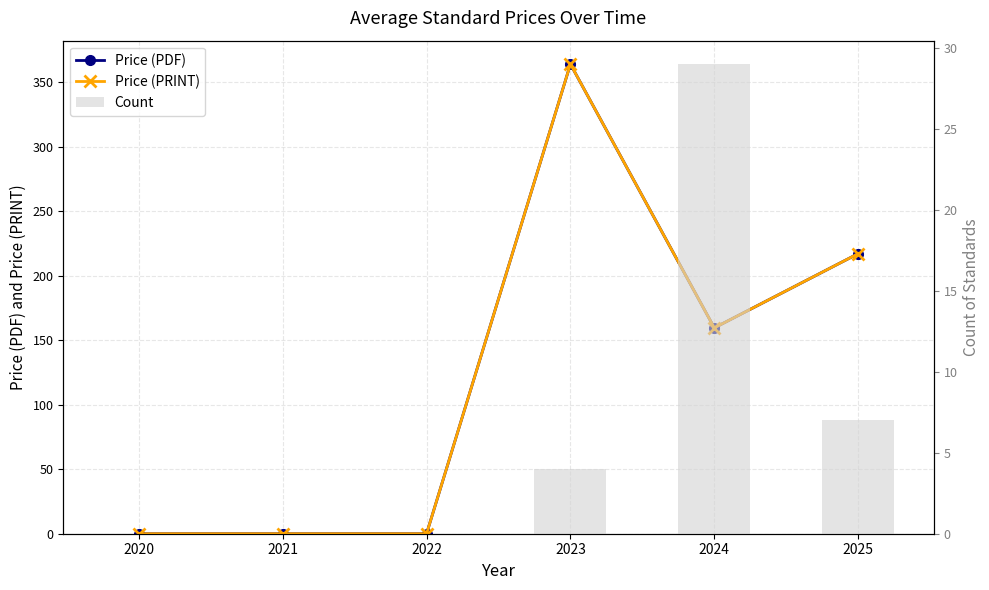

At which category is the sum across all series the highest?

2023